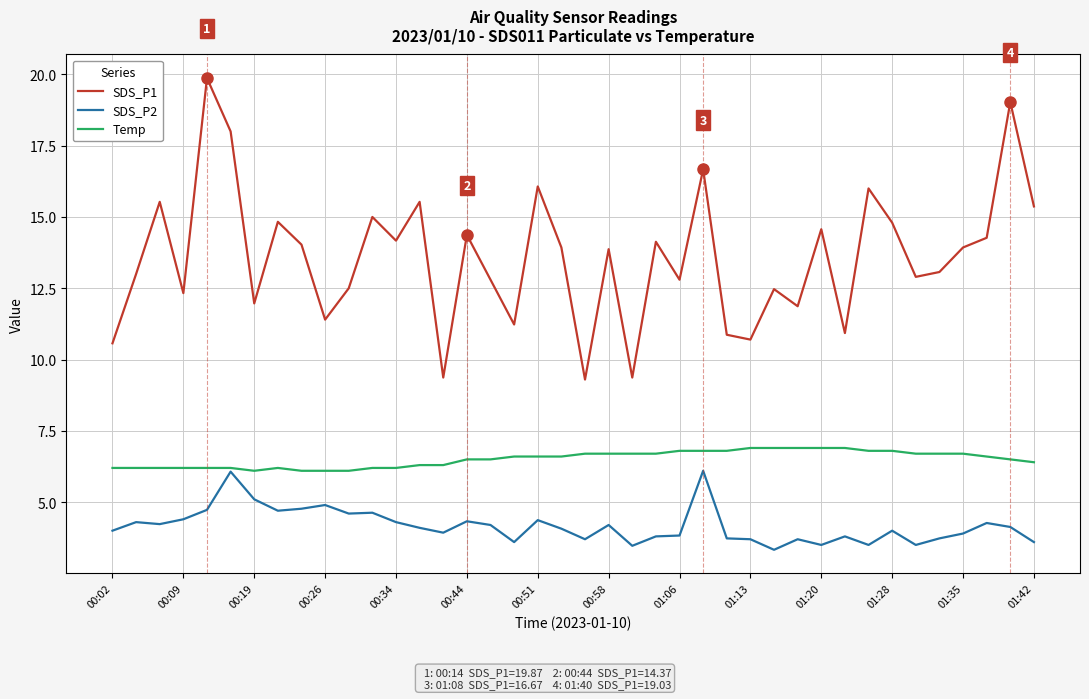

Rank the series by their average value, from lowest to highest.

SDS_P2, Temp, SDS_P1